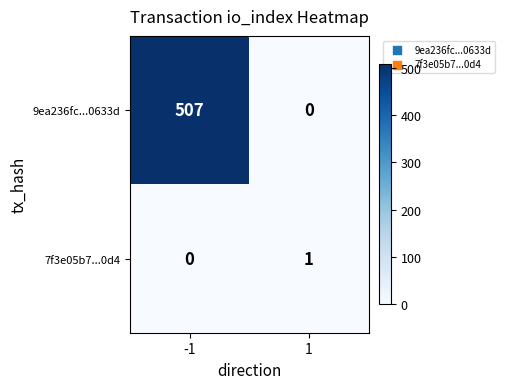

Rank the series by their maximum value, from lowest to highest.

7f3e05b7...0d4, 9ea236fc...0633d